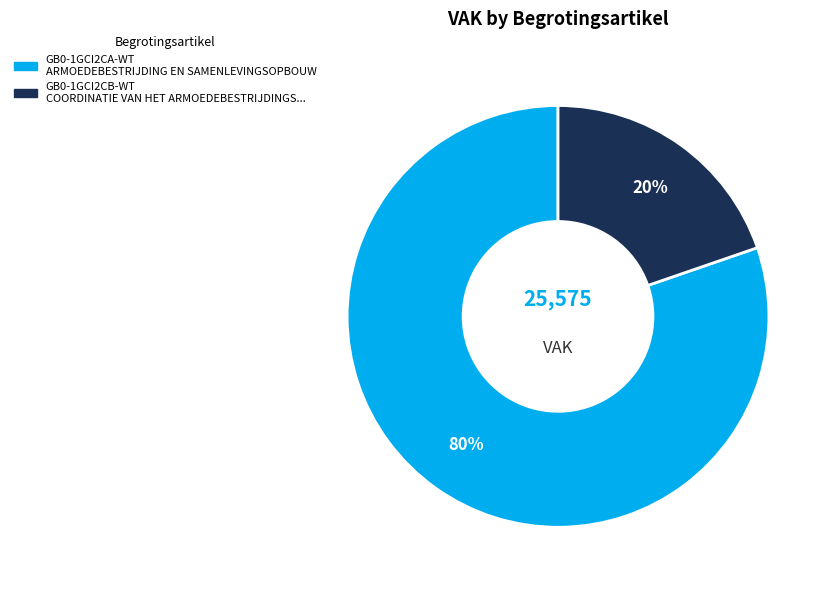

Count the number of slices in the pie.

2